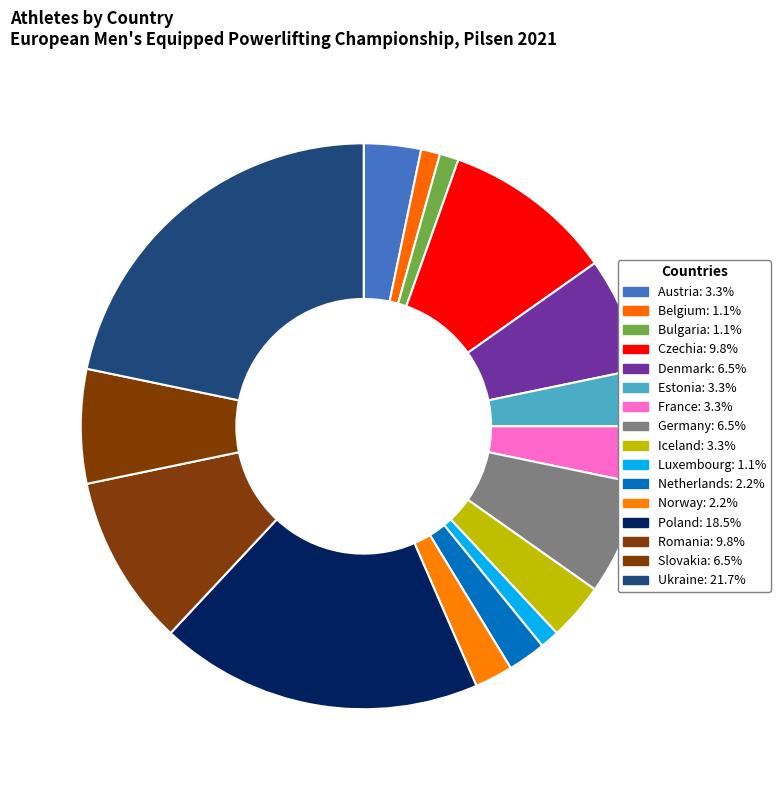

True or false: Denmark accounts for 21% of the total.

False